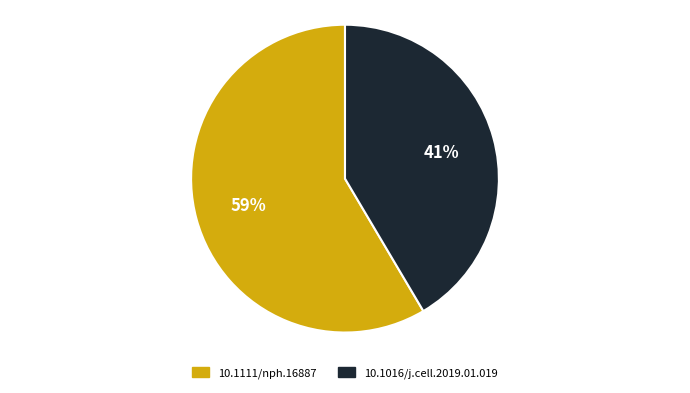

Combined, do 10.1111/nph.16887 and 10.1016/j.cell.2019.01.019 account for over 50%?

Yes